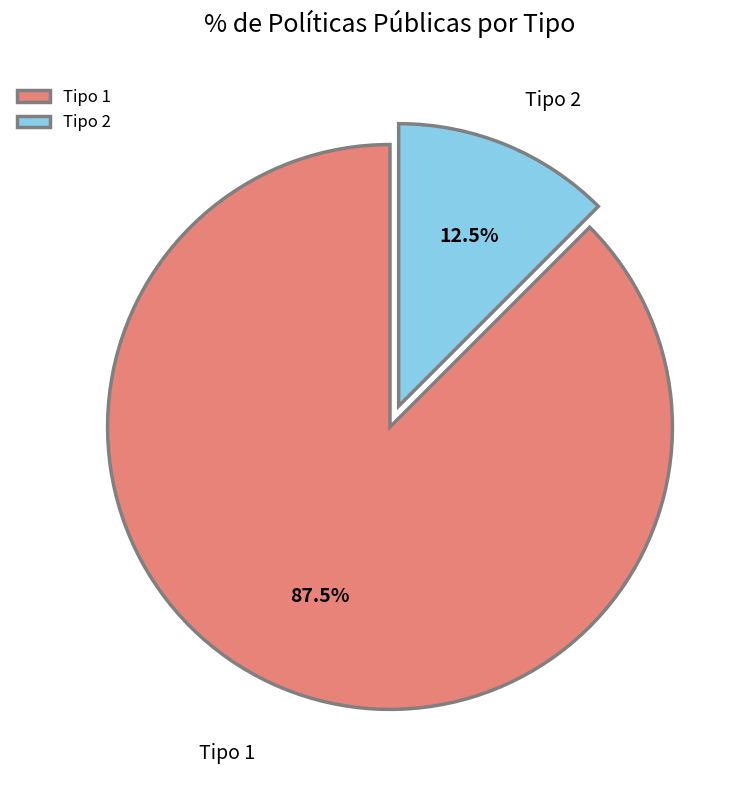

What is the smallest slice in the pie chart?

Tipo 2